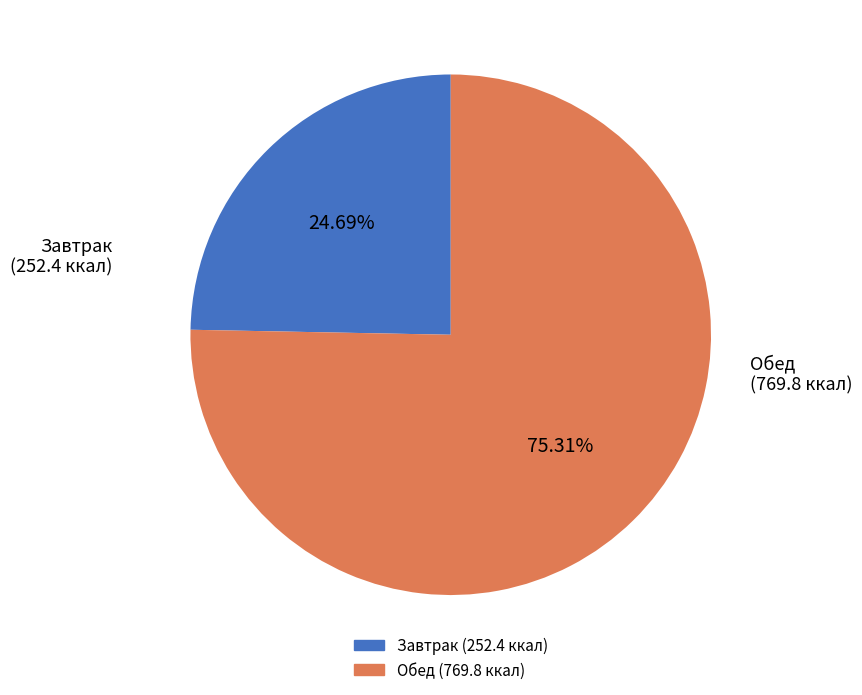

Is there any slice that represents more than half of the pie?

Yes